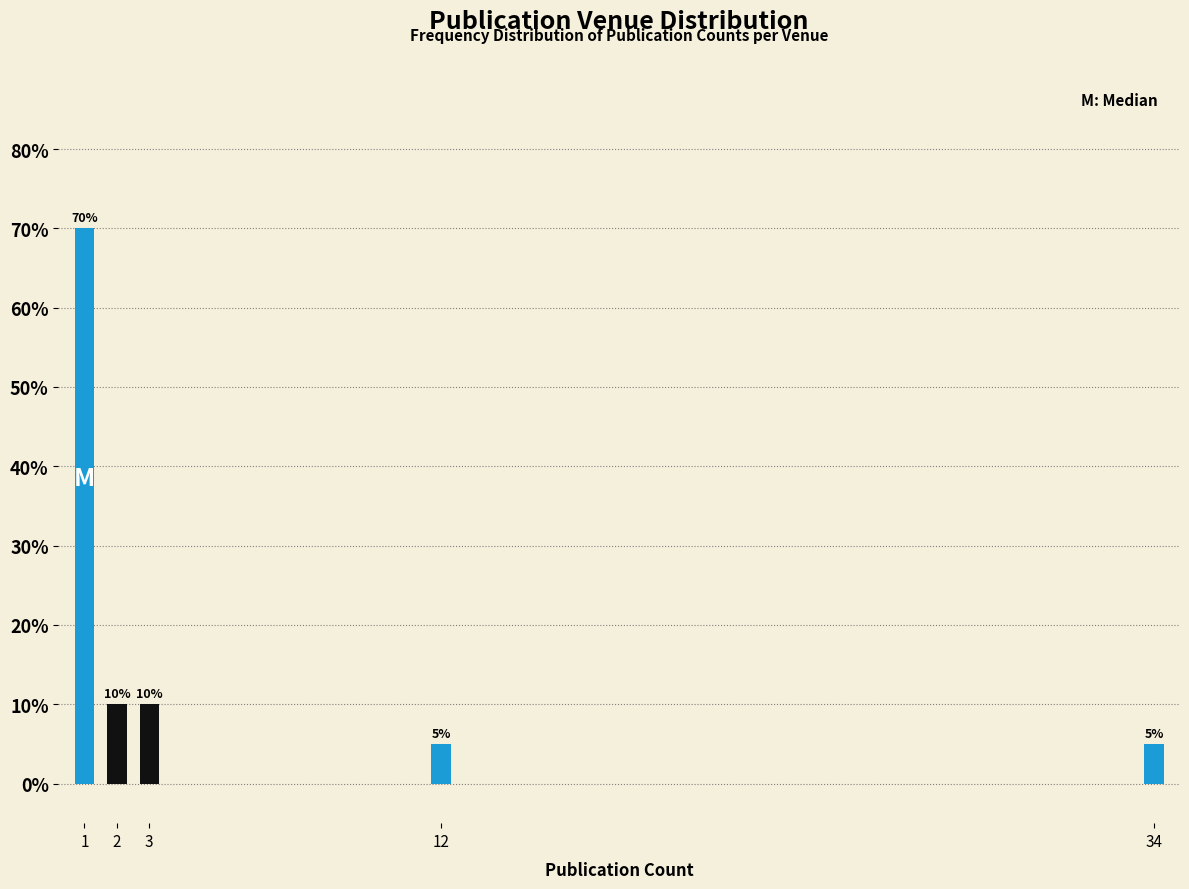

Reading left to right, extract all data points from this chart.

1=70	2=10	3=10	12=5	34=5